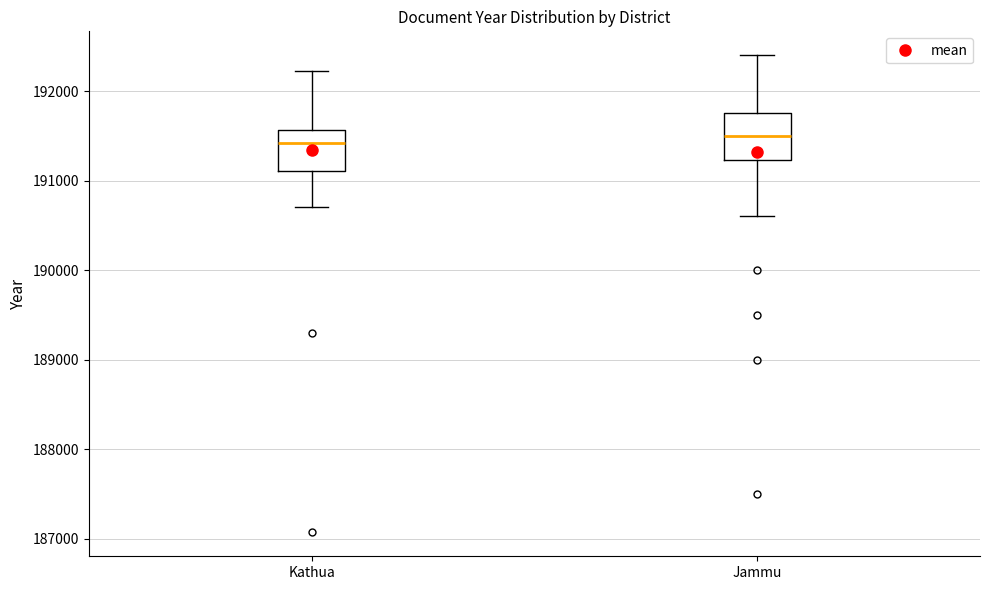

Reading left to right, read every box against the y-axis: the position of its median line, the range the box covers, and the ends of its whiskers. The values are not printed on the chart, so give them approximately, as read against the axis.

Kathua: median 191400, box 191100 to 191600, whiskers 190700 to 192200
Jammu: median 191500, box 191200 to 191800, whiskers 190600 to 192400